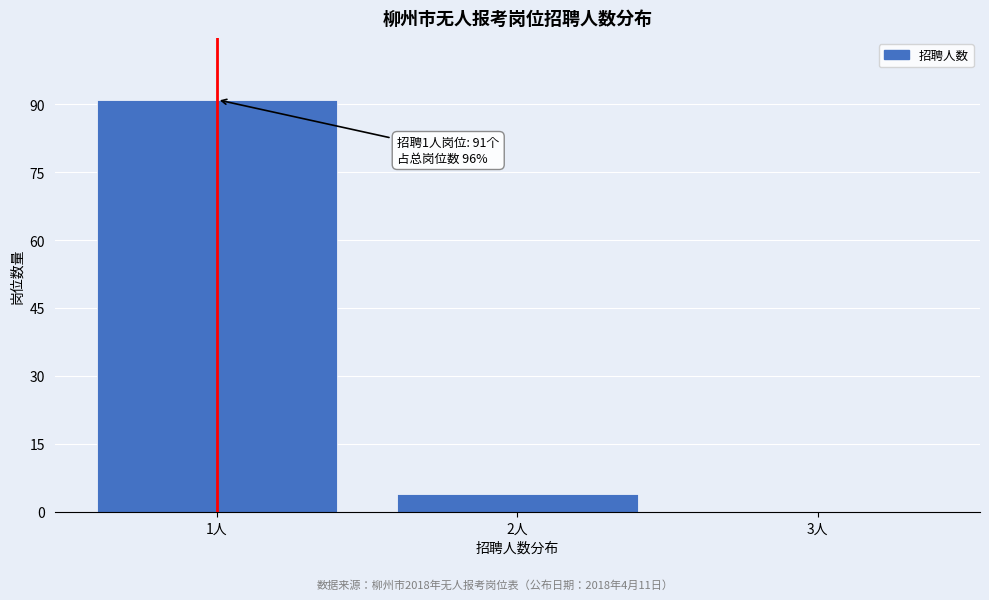

Reading left to right, list all the values displayed in this chart.

1人=91	2人=4	3人=0